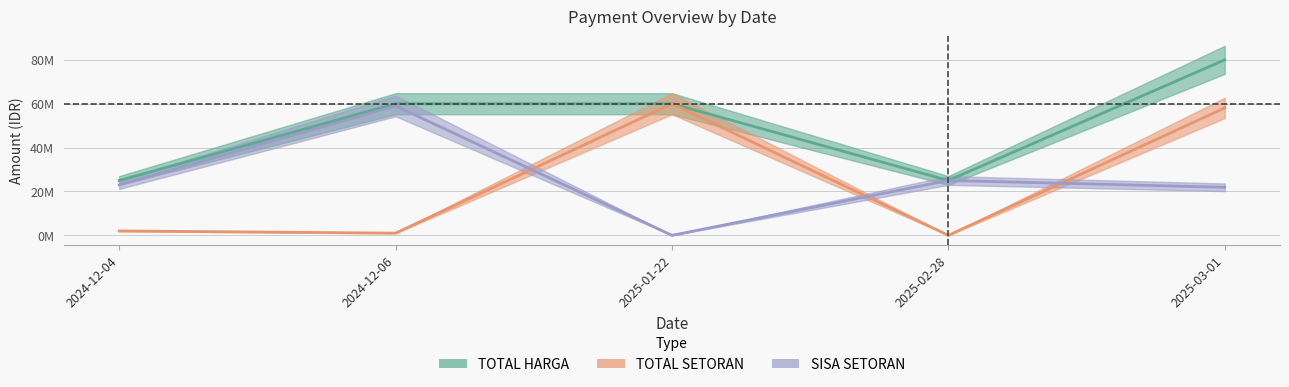

Is the value of TOTAL SETORAN at 2025-03-01 greater than the value of SISA SETORAN at 2025-02-28?

Yes